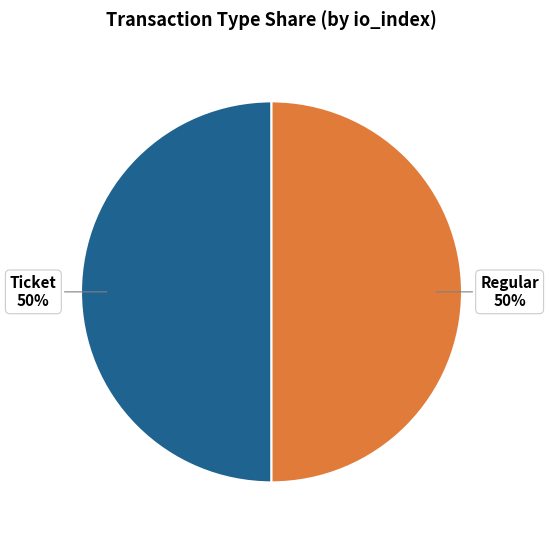

To the nearest percent, what percentage of the pie is Ticket?

50%